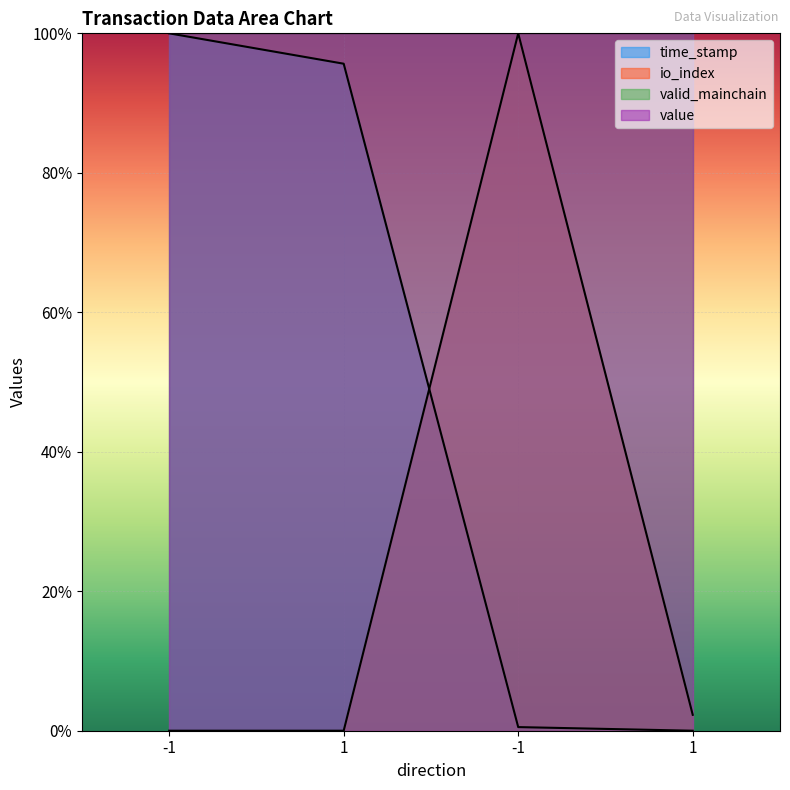

Which series has the widest spread of values?

time_stamp